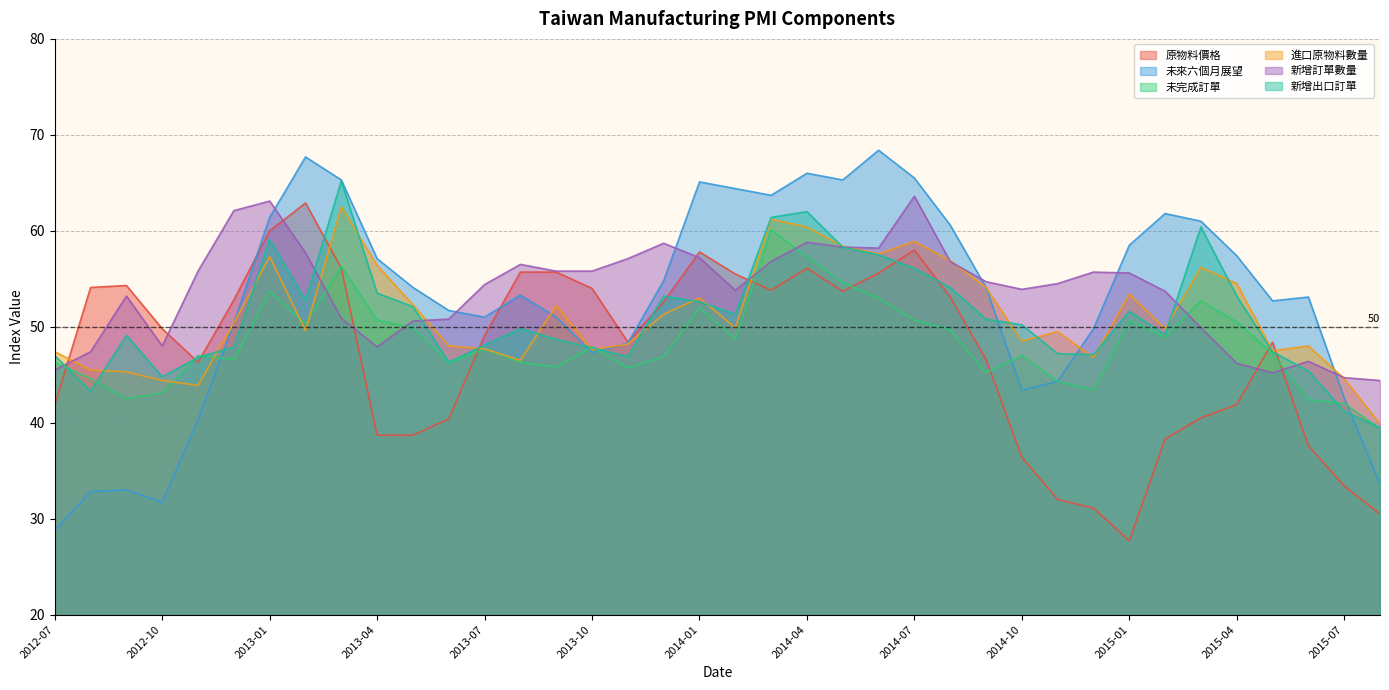

Reading left to right, extract all data points from this chart.

原物料價格: 2012-07=41.9	2012-08=54.1	2012-09=54.3	2012-10=49.8	2012-11=46.3	2012-12=52.8	2013-01=60.0	2013-02=62.9	2013-03=56.1	2013-04=38.7	2013-05=38.7	2013-06=40.4	2013-07=49.1	2013-08=55.7	2013-09=55.7	2013-10=54.0	2013-11=48.4	2013-12=52.6	2014-01=57.8	2014-02=55.5	2014-03=53.8	2014-04=56.1	2014-05=53.7	2014-06=55.6	2014-07=58.0	2014-08=53.1	2014-09=46.6	2014-10=36.4	2014-11=32.0	2014-12=31.1	2015-01=27.7	2015-02=38.3	2015-03=40.5	2015-04=41.9	2015-05=48.4	2015-06=37.6	2015-07=33.4	2015-08=30.5
未來六個月展望: 2012-07=28.8	2012-08=32.8	2012-09=33.0	2012-10=31.7	2012-11=40.3	2012-12=50.4	2013-01=61.4	2013-02=67.7	2013-03=65.3	2013-04=57.1	2013-05=54.1	2013-06=51.7	2013-07=51.0	2013-08=53.3	2013-09=51.0	2013-10=47.3	2013-11=48.3	2013-12=54.8	2014-01=65.1	2014-02=64.4	2014-03=63.7	2014-04=66.0	2014-05=65.3	2014-06=68.4	2014-07=65.5	2014-08=60.6	2014-09=54.1	2014-10=43.4	2014-11=44.3	2014-12=49.8	2015-01=58.5	2015-02=61.8	2015-03=61.0	2015-04=57.4	2015-05=52.7	2015-06=53.1	2015-07=42.6	2015-08=33.6
未完成訂單: 2012-07=46.3	2012-08=44.6	2012-09=42.5	2012-10=43.1	2012-11=47.0	2012-12=46.6	2013-01=53.7	2013-02=50.3	2013-03=56.3	2013-04=50.7	2013-05=49.9	2013-06=46.2	2013-07=47.7	2013-08=46.3	2013-09=45.8	2013-10=47.9	2013-11=45.7	2013-12=46.9	2014-01=52.0	2014-02=48.7	2014-03=60.1	2014-04=57.3	2014-05=54.6	2014-06=53.0	2014-07=50.7	2014-08=49.7	2014-09=45.2	2014-10=47.0	2014-11=44.3	2014-12=43.4	2015-01=50.6	2015-02=48.9	2015-03=52.7	2015-04=50.5	2015-05=47.2	2015-06=42.4	2015-07=42.0	2015-08=39.4
進口原物料數量: 2012-07=47.4	2012-08=45.5	2012-09=45.3	2012-10=44.4	2012-11=43.9	2012-12=50.4	2013-01=57.3	2013-02=49.6	2013-03=62.5	2013-04=56.4	2013-05=52.3	2013-06=48.0	2013-07=47.7	2013-08=46.5	2013-09=52.2	2013-10=47.6	2013-11=48.2	2013-12=51.3	2014-01=53.0	2014-02=49.9	2014-03=61.2	2014-04=60.4	2014-05=58.4	2014-06=57.6	2014-07=58.9	2014-08=56.9	2014-09=54.1	2014-10=48.5	2014-11=49.5	2014-12=46.8	2015-01=53.4	2015-02=49.8	2015-03=56.2	2015-04=54.5	2015-05=47.5	2015-06=48.0	2015-07=44.6	2015-08=39.9
新增訂單數量: 2012-07=45.5	2012-08=47.4	2012-09=53.2	2012-10=48.0	2012-11=55.8	2012-12=62.1	2013-01=63.1	2013-02=57.7	2013-03=50.9	2013-04=47.9	2013-05=50.6	2013-06=50.8	2013-07=54.4	2013-08=56.5	2013-09=55.8	2013-10=55.8	2013-11=57.1	2013-12=58.7	2014-01=57.2	2014-02=53.8	2014-03=56.8	2014-04=58.8	2014-05=58.3	2014-06=58.2	2014-07=63.6	2014-08=56.8	2014-09=54.7	2014-10=53.9	2014-11=54.5	2014-12=55.7	2015-01=55.6	2015-02=53.7	2015-03=49.9	2015-04=46.2	2015-05=45.2	2015-06=46.4	2015-07=44.7	2015-08=44.4
新增出口訂單: 2012-07=47.0	2012-08=43.3	2012-09=49.1	2012-10=44.8	2012-11=46.8	2012-12=47.9	2013-01=59.1	2013-02=52.8	2013-03=65.2	2013-04=53.5	2013-05=52.1	2013-06=46.3	2013-07=48.1	2013-08=49.8	2013-09=48.7	2013-10=47.8	2013-11=46.9	2013-12=53.2	2014-01=52.6	2014-02=51.3	2014-03=61.4	2014-04=62.0	2014-05=58.3	2014-06=57.5	2014-07=56.1	2014-08=54.1	2014-09=50.8	2014-10=50.2	2014-11=47.2	2014-12=47.1	2015-01=51.6	2015-02=49.2	2015-03=60.4	2015-04=53.2	2015-05=47.4	2015-06=45.4	2015-07=41.2	2015-08=39.5